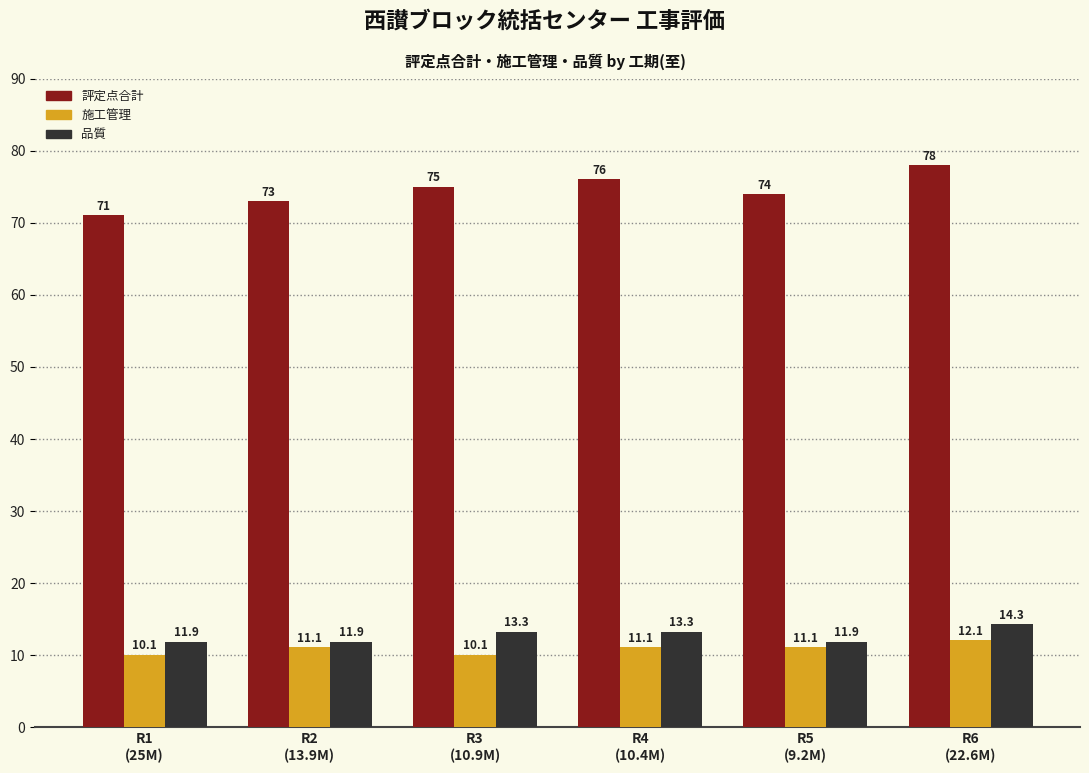

Is the value of 施工管理 at R4
(10.4M) greater than the value of 評定点合計 at R5
(9.2M)?

No